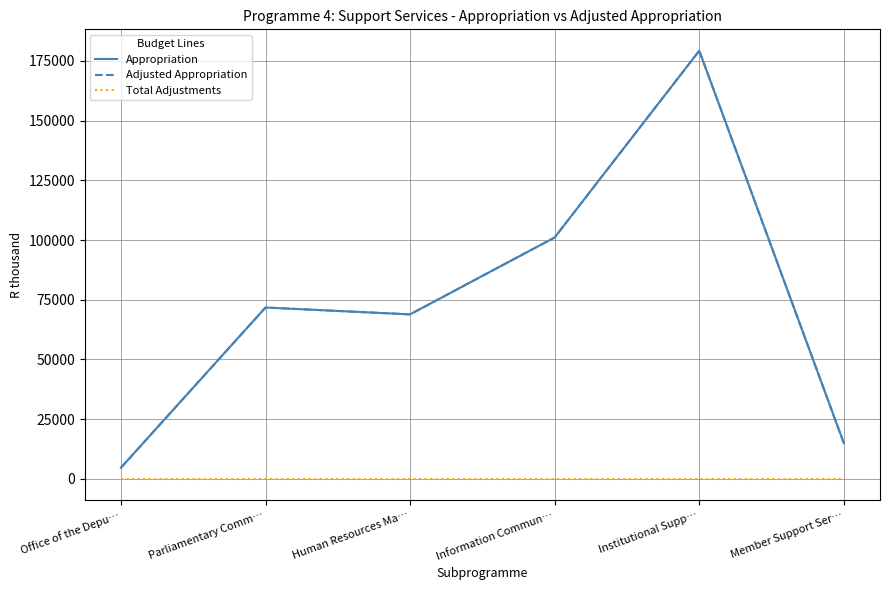

Rank the series at Parliamentary Comm… from lowest to highest value.

Total Adjustments, Appropriation, Adjusted Appropriation